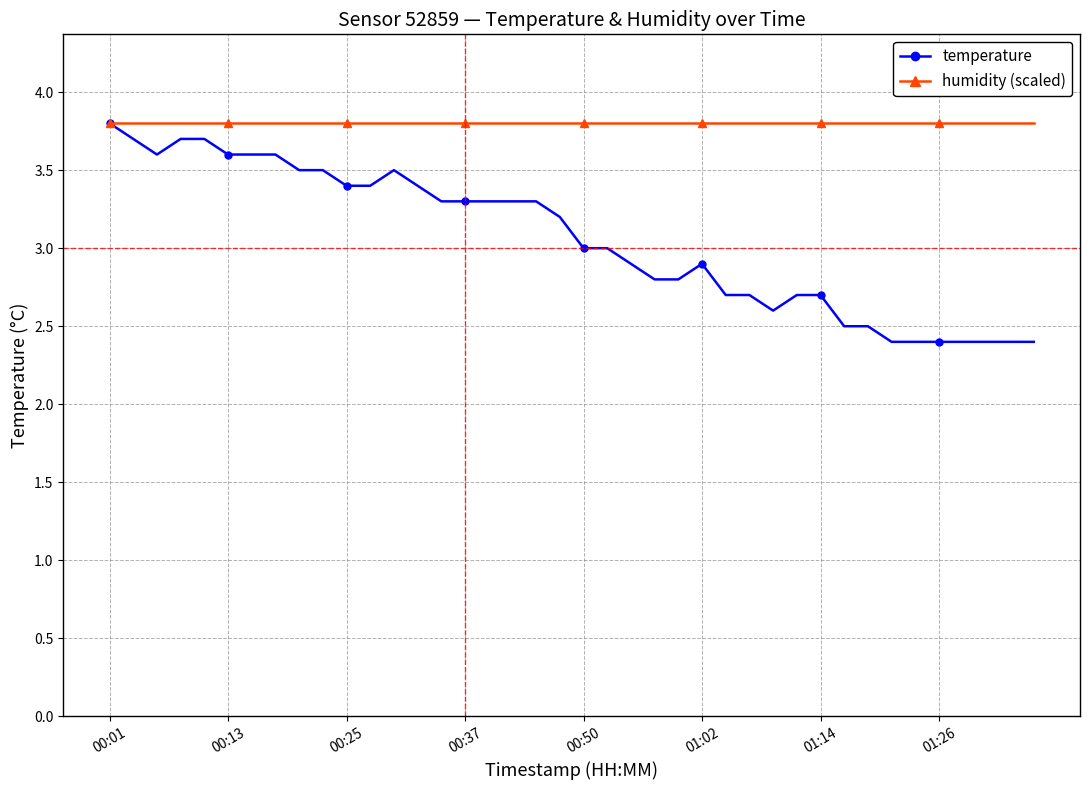

Which series has the largest total across all categories?

humidity (scaled)